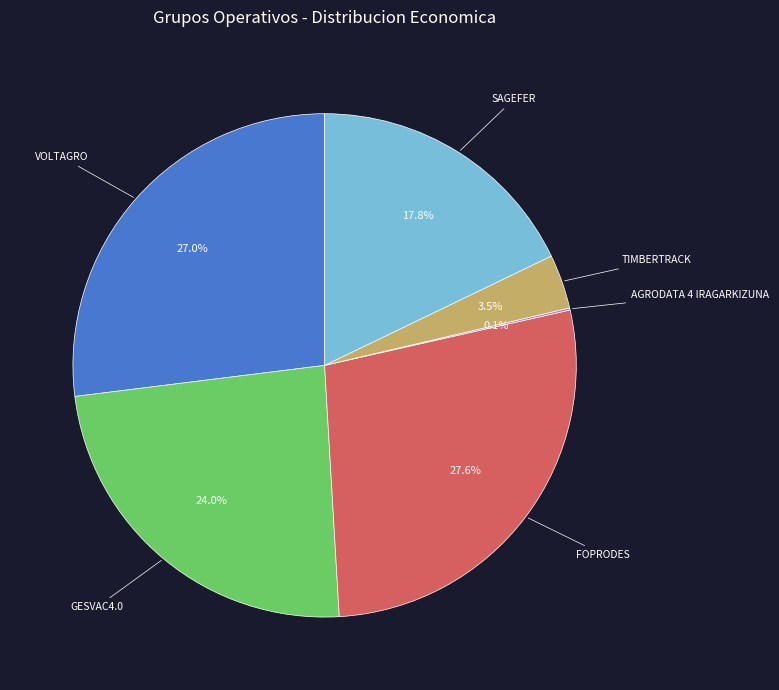

Which slice is the largest?

FOPRODES